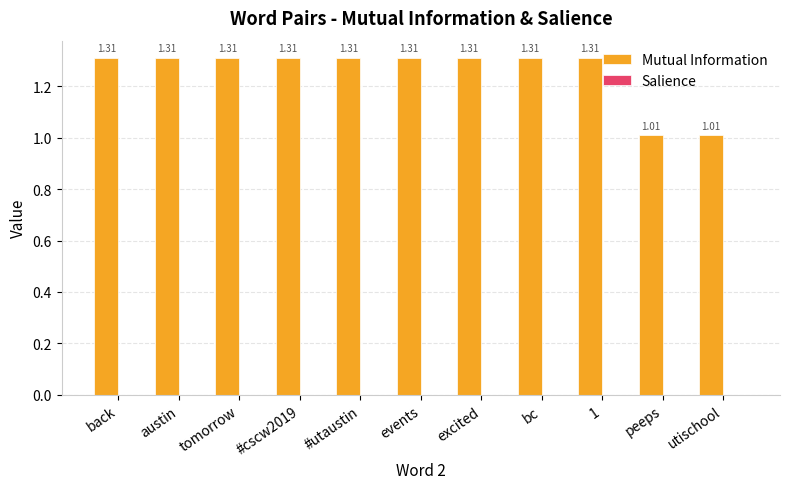

Which has a higher value, utischool or austin?

austin